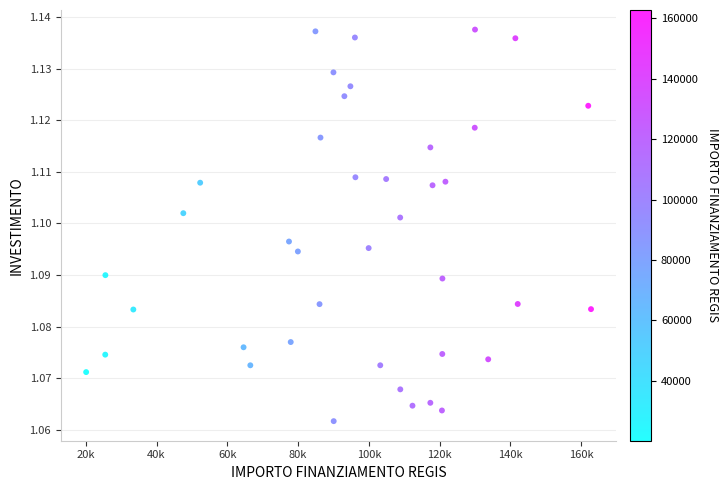

What is the range of X values (max minus min)?

142668.0